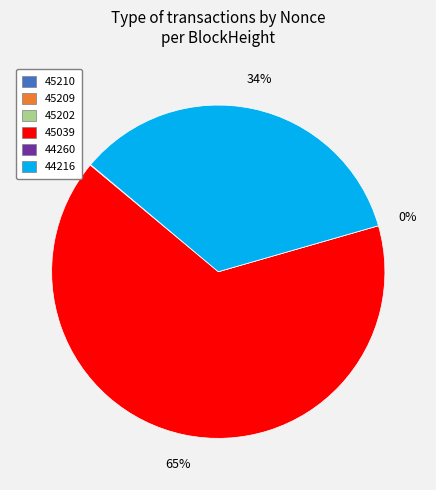

Is it true that 45202 is 10% of the pie?

False